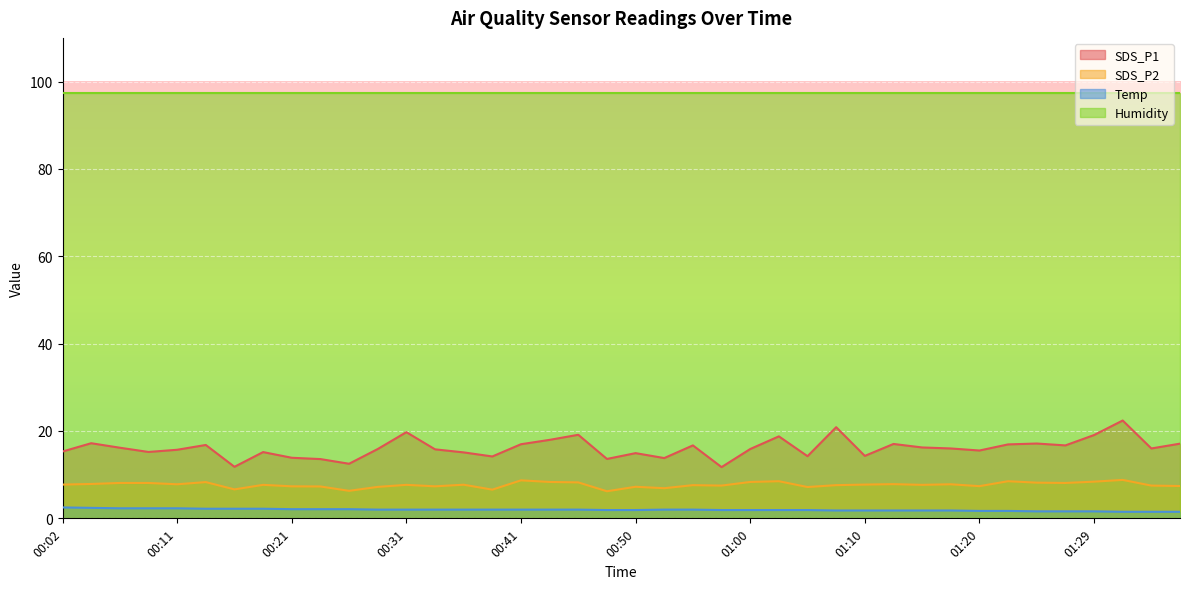

At how many categories does at least one series exceed 16?

40